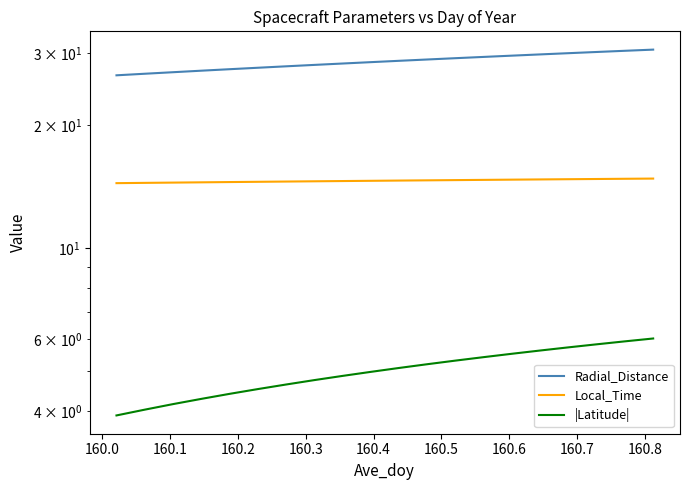

True or false: |Latitude| has more than 1 points higher than both neighbors.

False